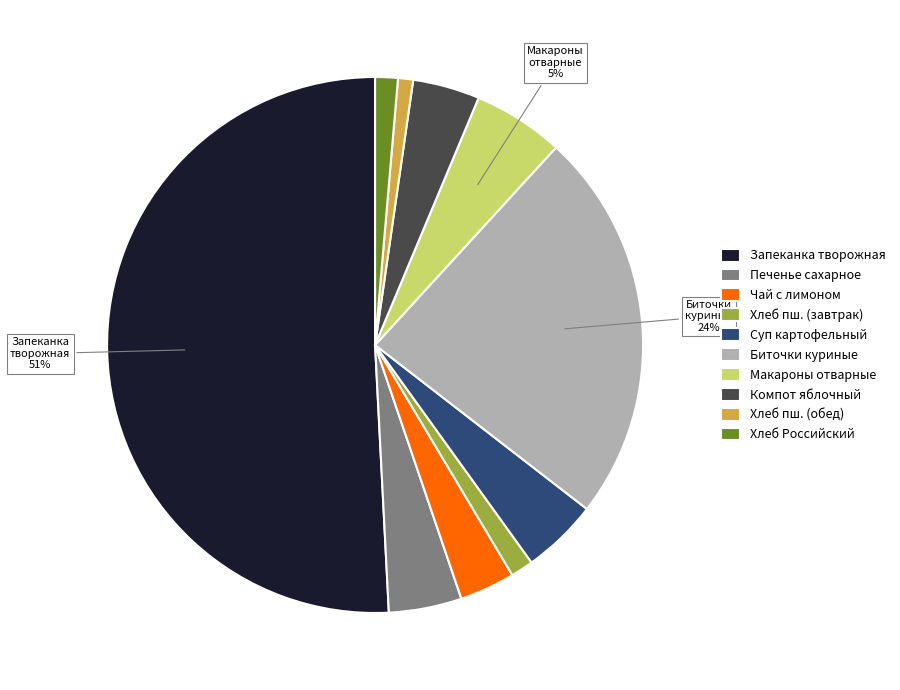

Count the number of slices in the pie.

10